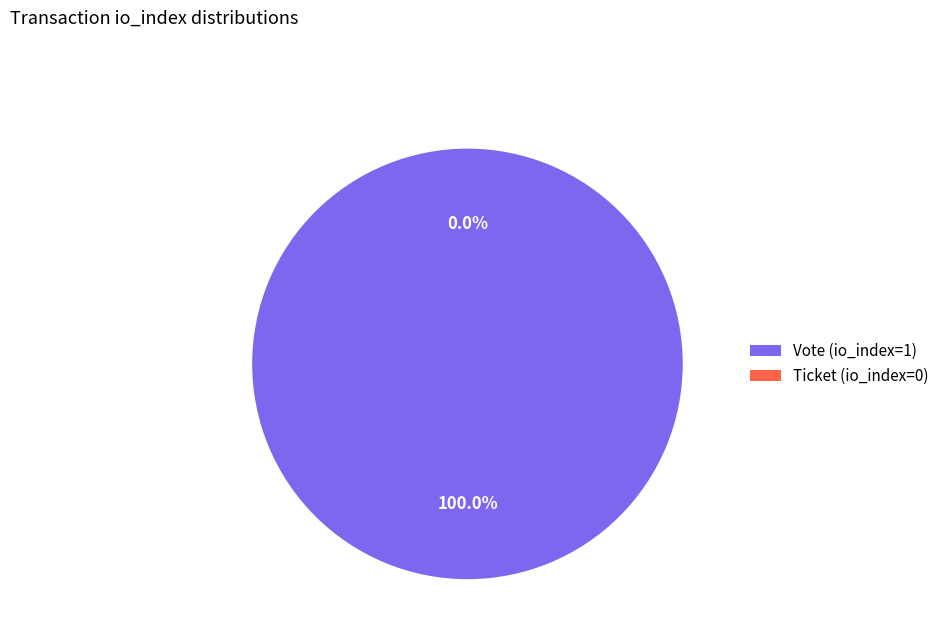

Between Ticket (io_index=0) and Vote (io_index=1), which is larger?

Vote (io_index=1)